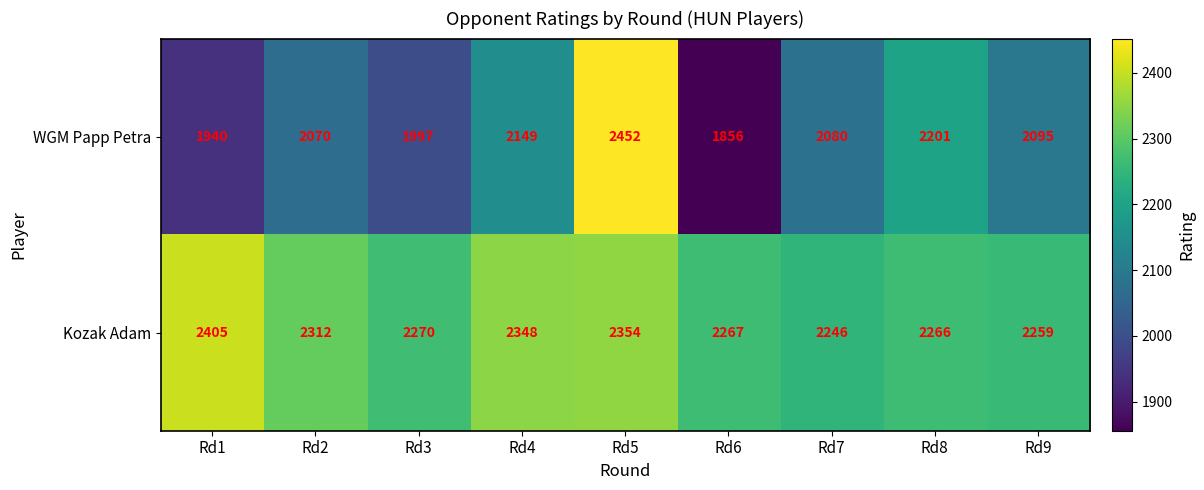

What is the difference between the second highest and second lowest values in the Kozak Adam series?

95